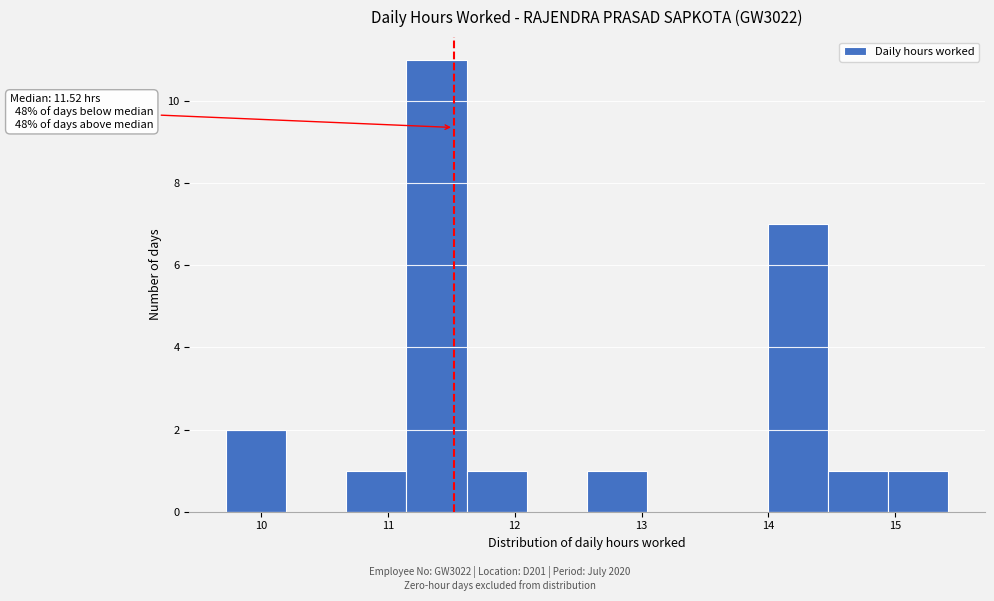

Which range on the x-axis has the tallest bar?

11.1 to 11.6